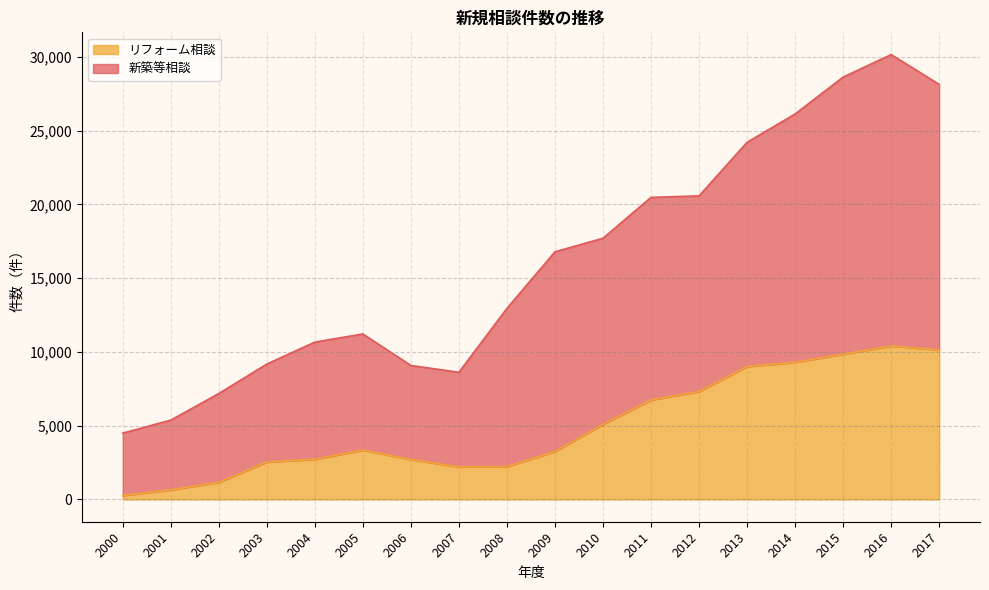

True or false: リフォーム相談 has more than 0 points higher than both neighbors.

True